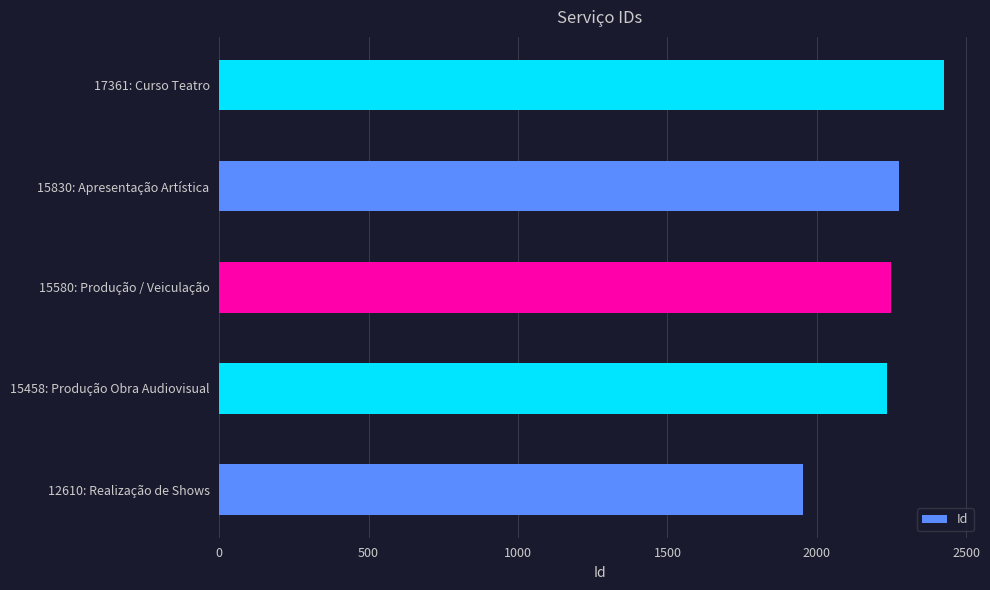

Reading top to bottom, what are all the values shown in this chart?

2424	2274	2249	2236	1952